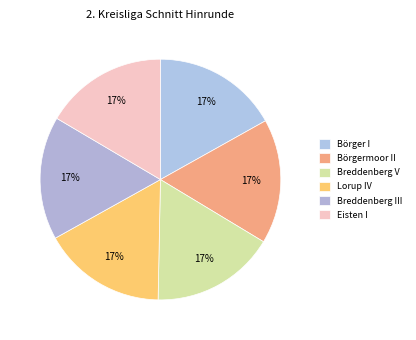

Does any single category account for the majority?

No